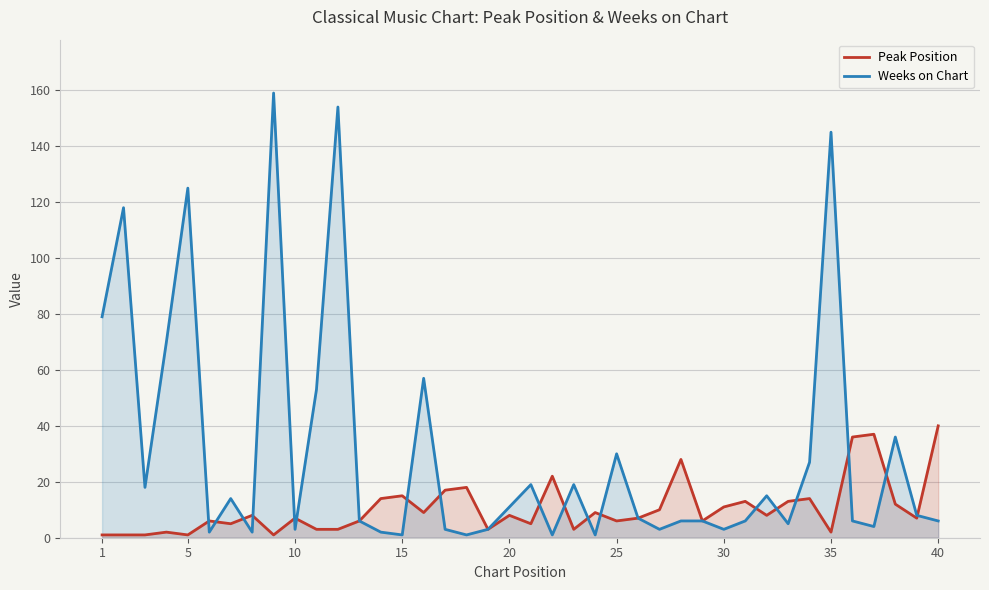

Which series ends up on top after the final intersection of Peak Position and Weeks on Chart?

Peak Position